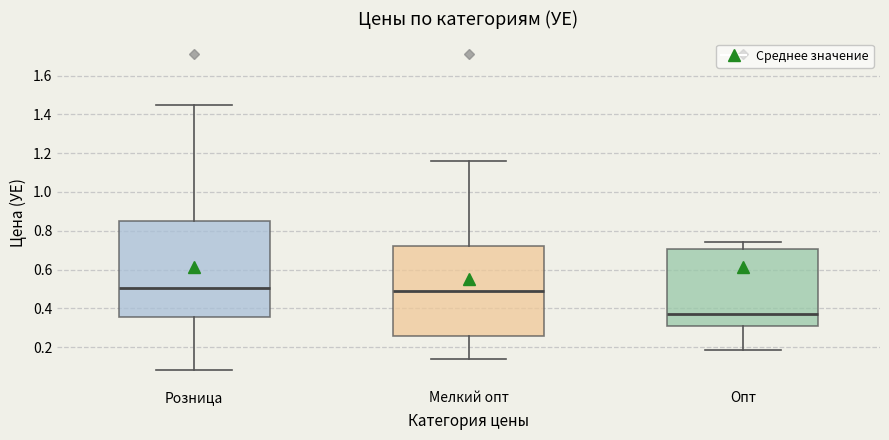

Where is the lower edge of the box for Розница on the y-axis? The values are not printed on the chart, so give them approximately, as read against the axis.

0.36